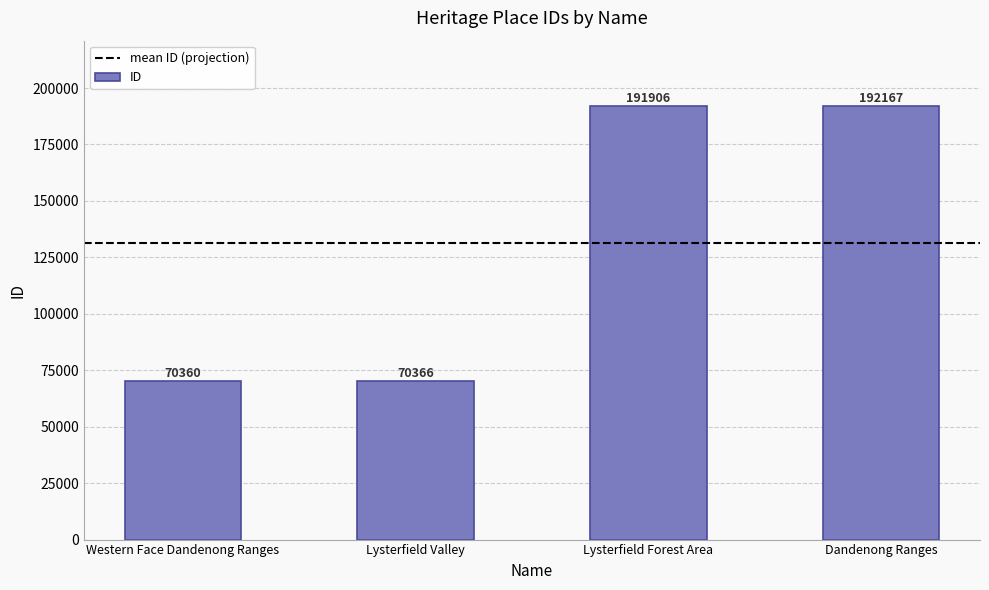

What is the smallest value displayed?

70360